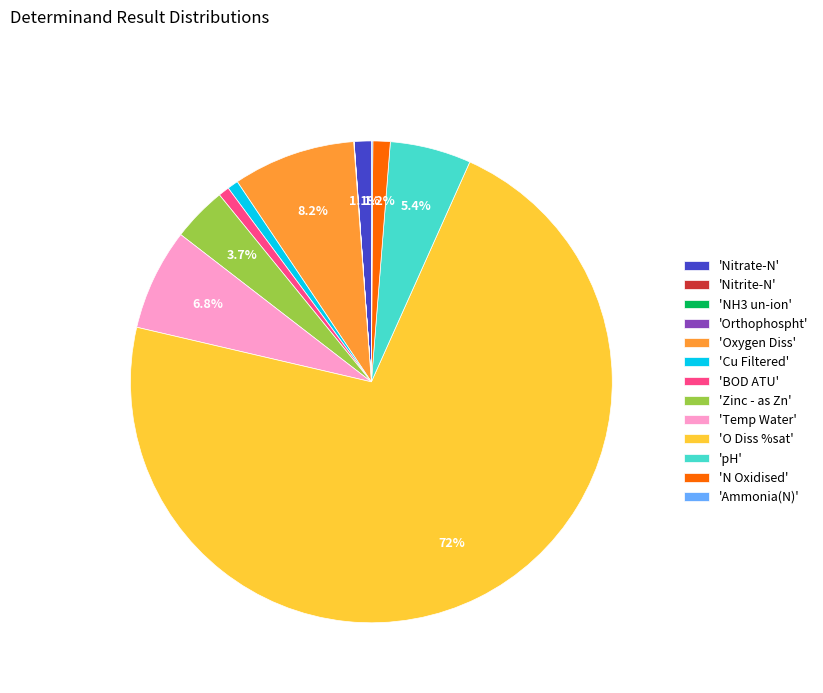

Combined, do 'Oxygen Diss' and 'O Diss %sat' account for over 50%?

Yes